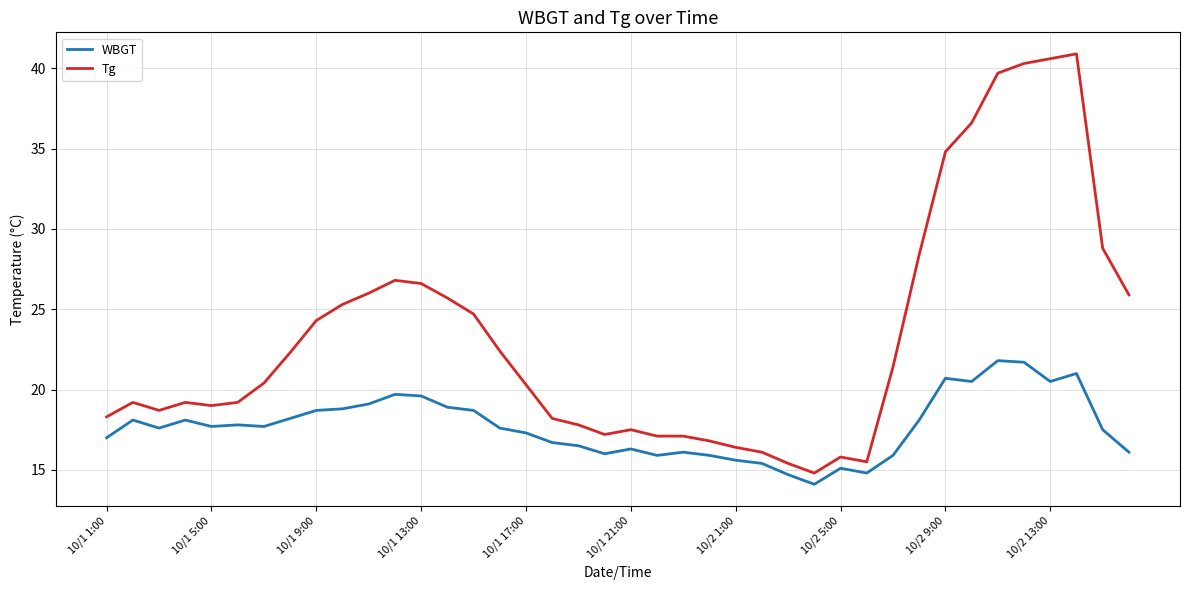

Which series has the widest spread of values?

Tg